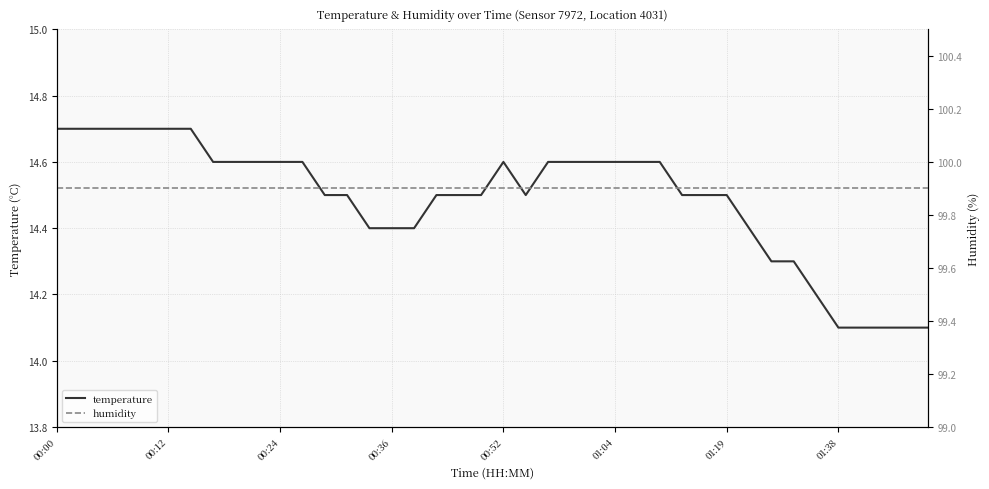

What is the sum of the humidity values at 00:12 and 00:36?

199.8